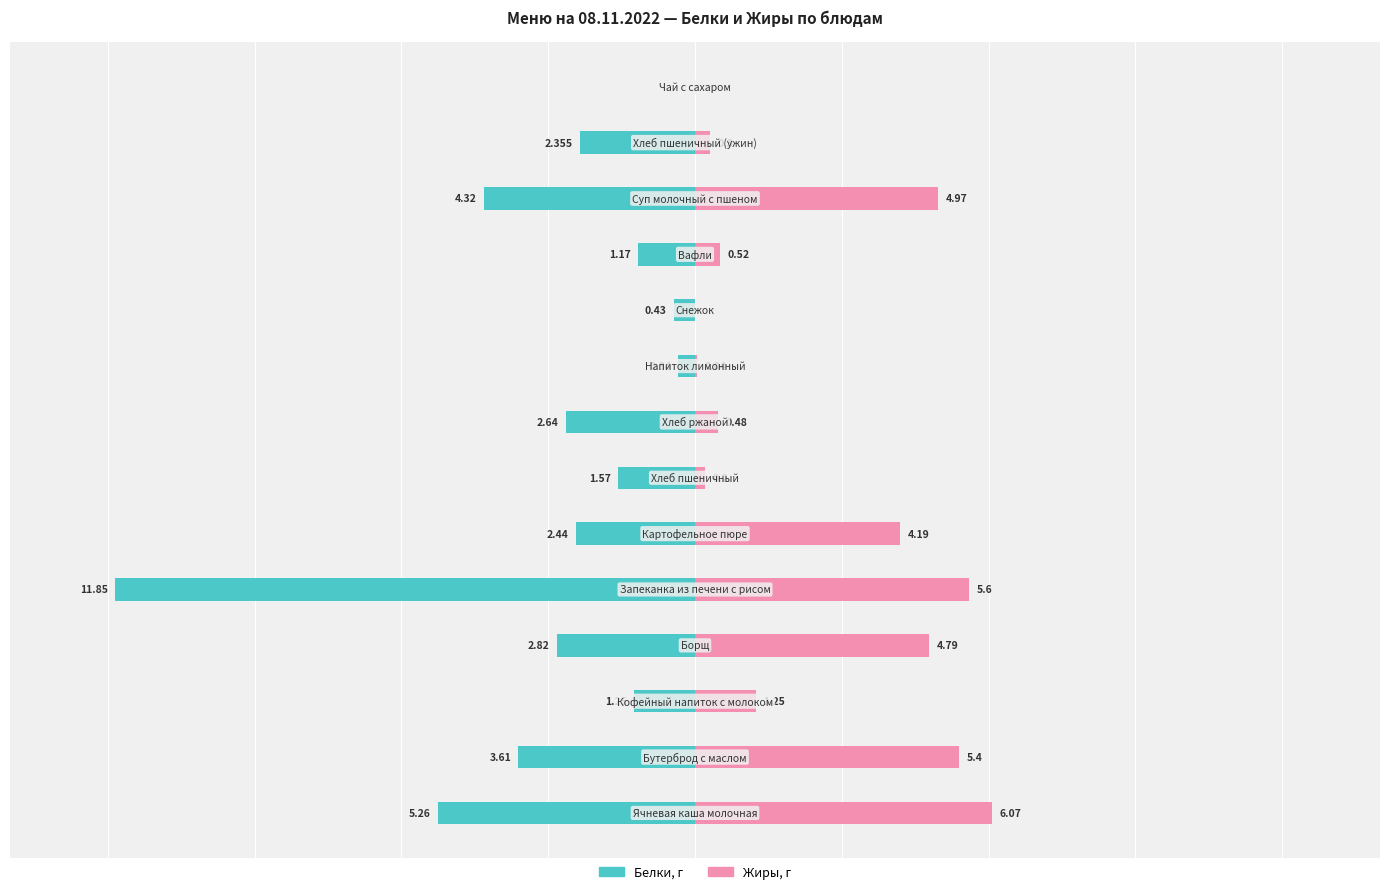

Is the value of Жиры, г at 0 greater than the value of Белки, г at 12?

Yes